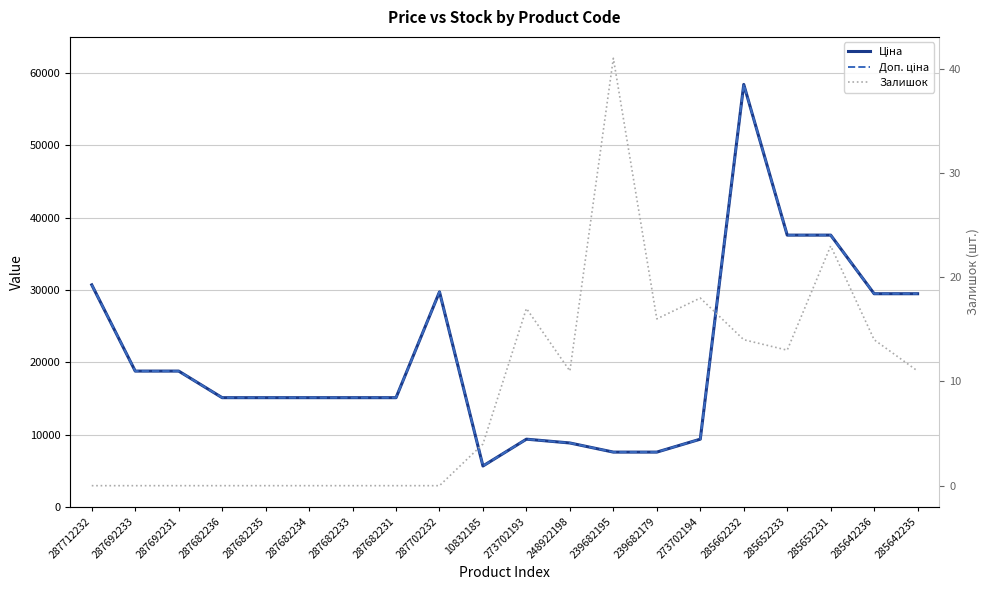

What is the difference between the second highest and second lowest values in the Доп. ціна series?

29997.1